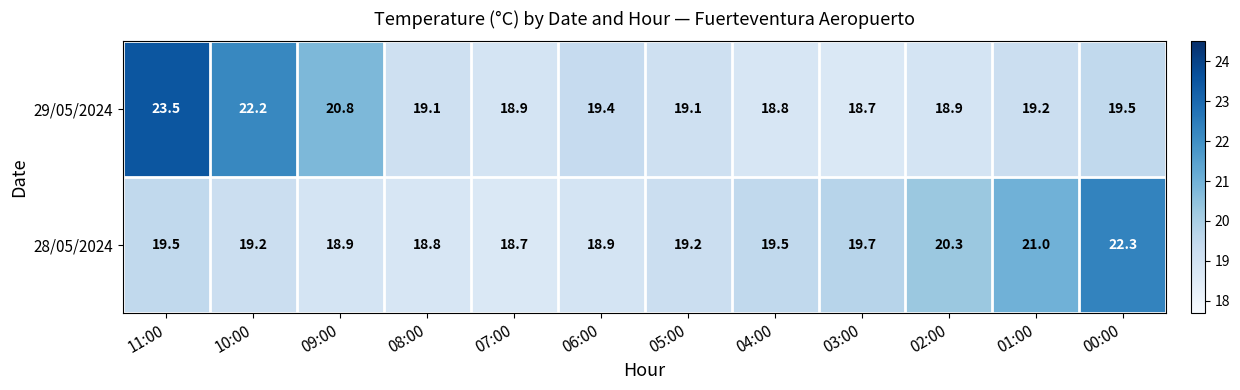

Rank the series by their maximum value, from highest to lowest.

29/05/2024, 28/05/2024